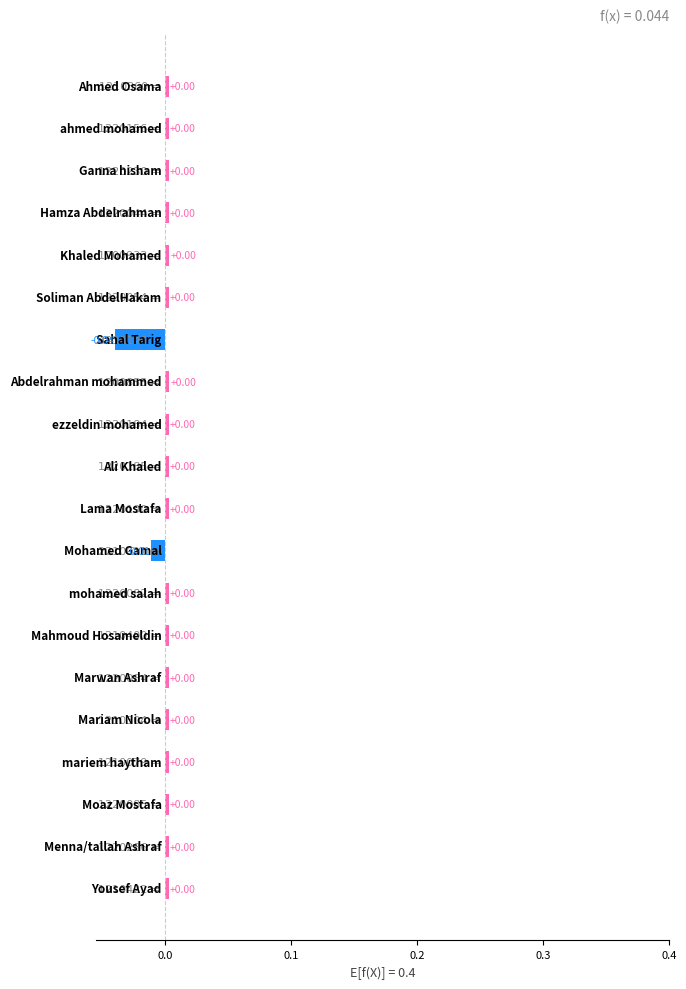

How many data points are above 0?

18